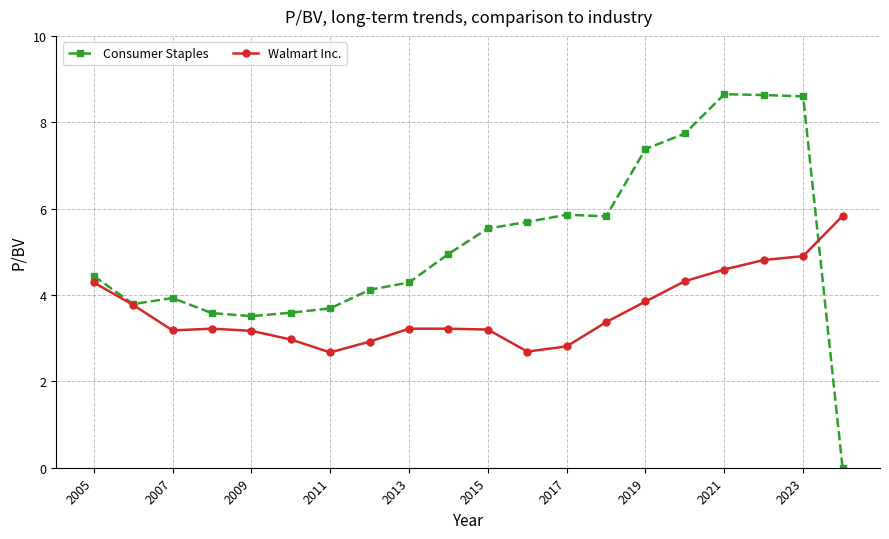

How many categories are shown in the chart?

20